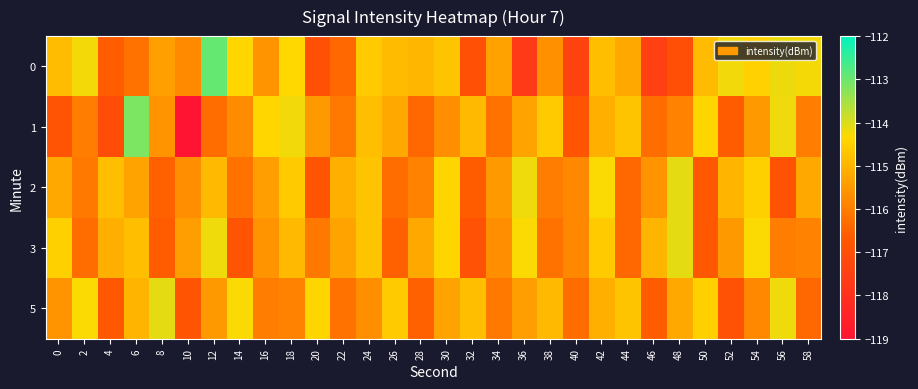

What is the total value across all series at 44?

-577.4